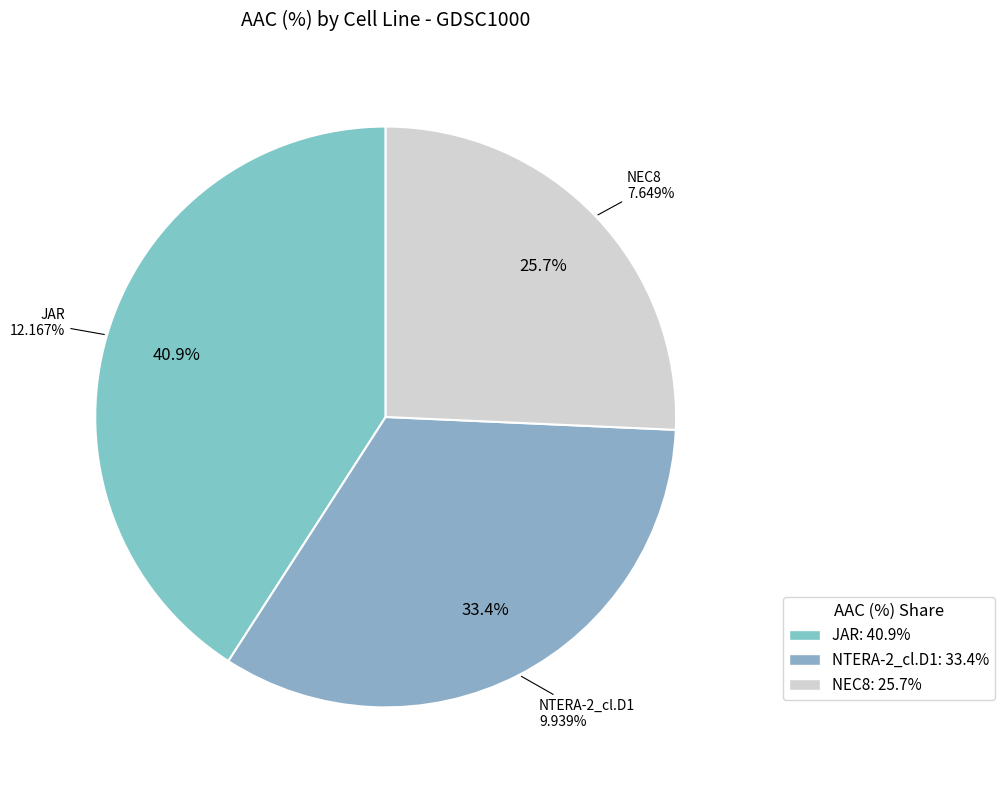

Does NEC8 represent more than half of the total?

No